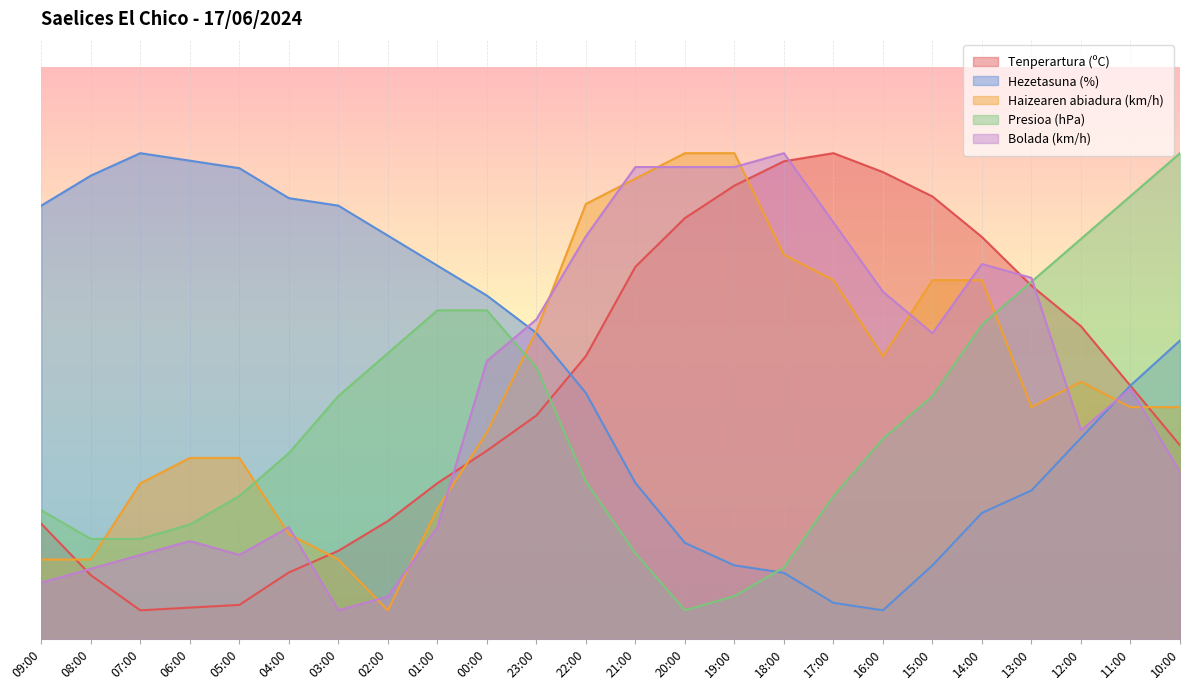

At which category is the sum across all series the highest?

14:00